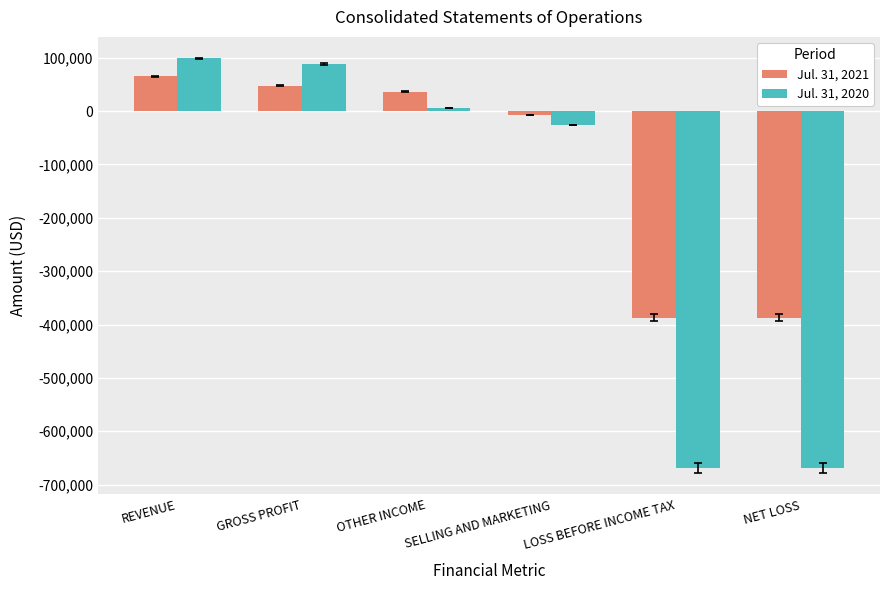

Which series has the widest spread of values?

Jul. 31, 2020